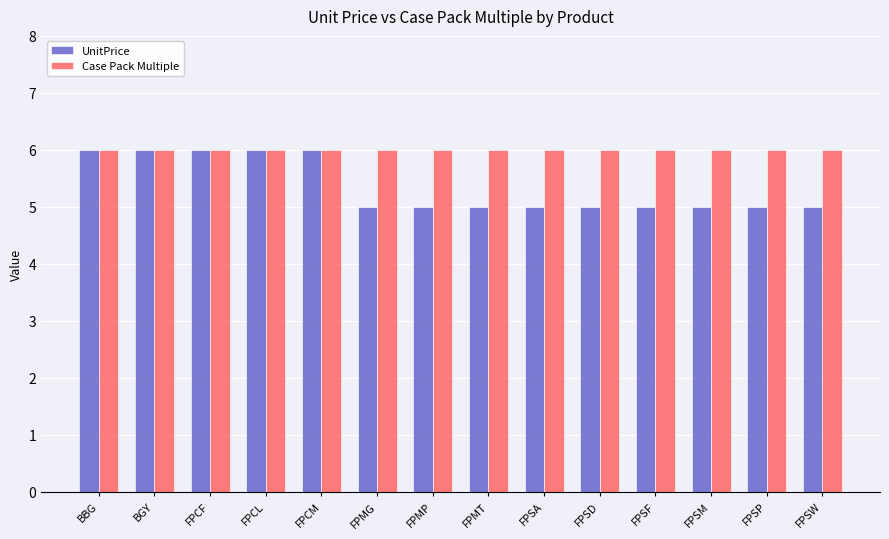

Count the UnitPrice values in the range 5 to 6.

14